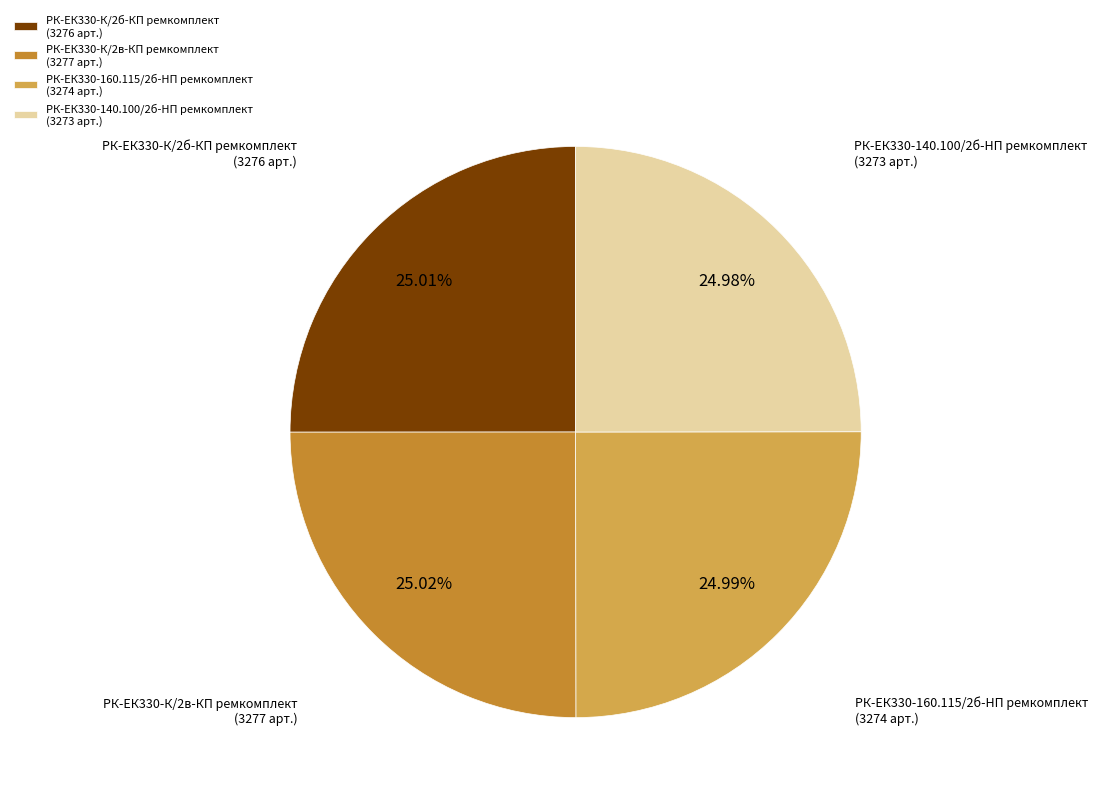

What is the ratio of the value at РК-ЕК330-К/2в-КП ремкомплект (3277 арт.) to the value at РК-ЕК330-К/2б-КП ремкомплект (3276 арт.)?

1.0